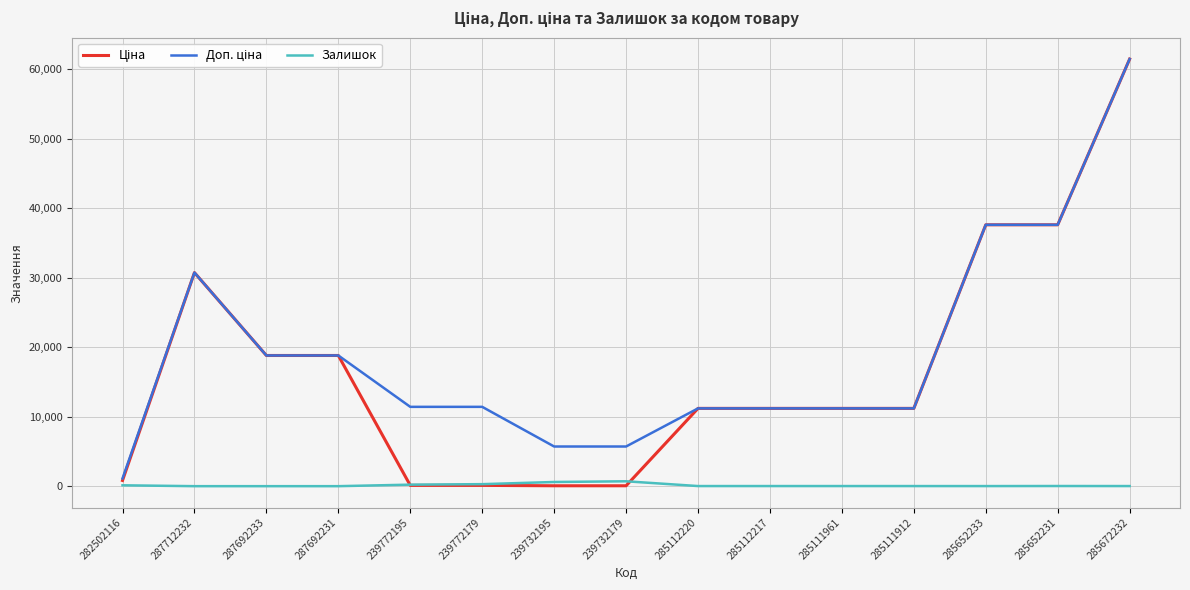

At which category is the sum across all series the highest?

285672232